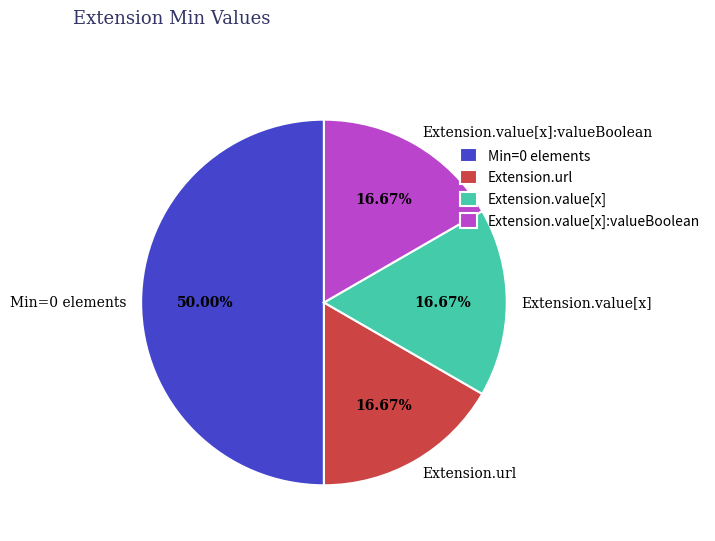

How many slices are in this pie chart?

4